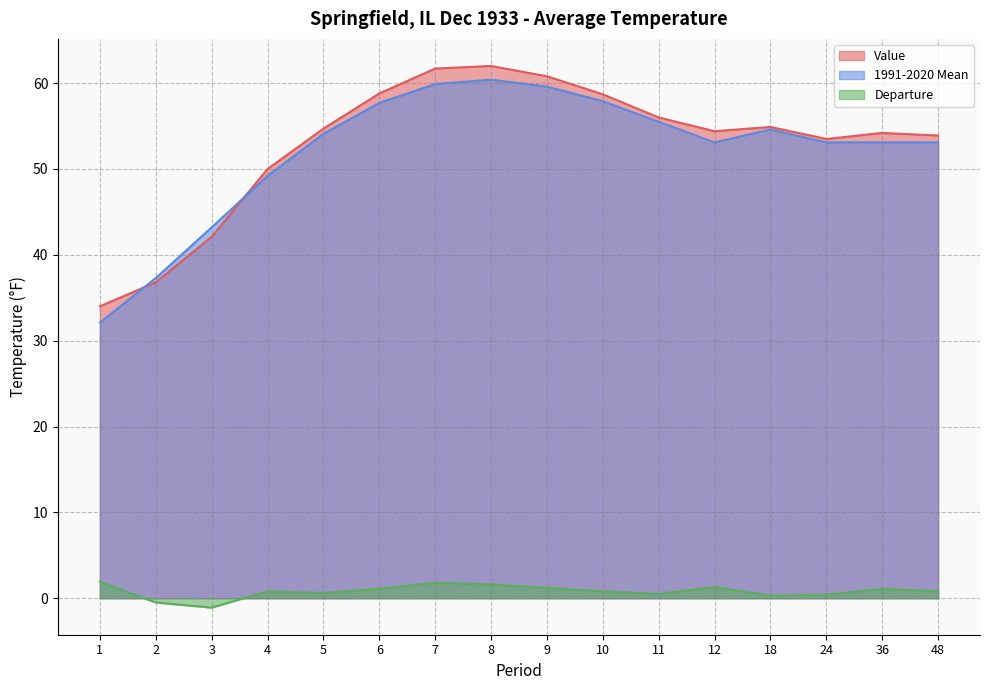

What is the sum of the Value values at 3 and 48?

96.0